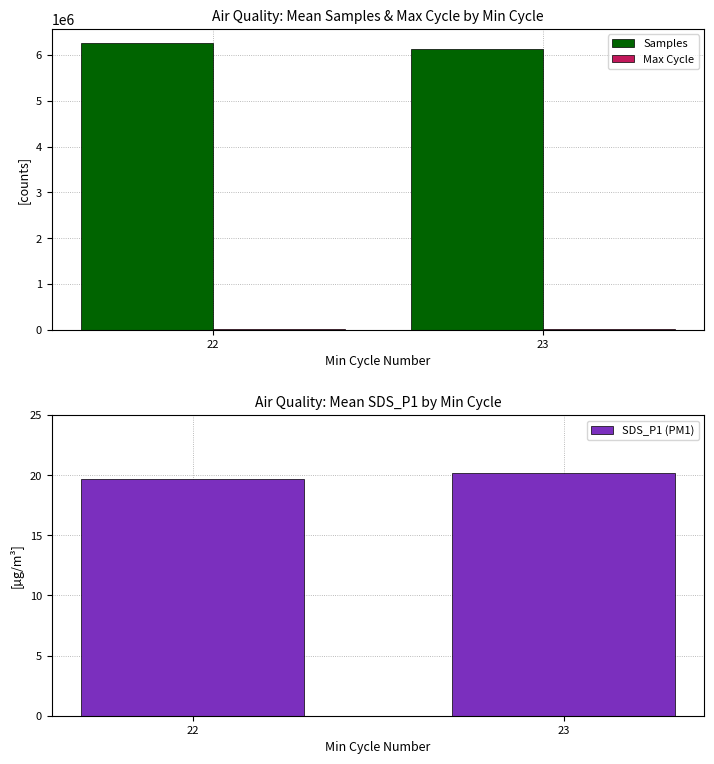

What is the average value of the SDS_P1 (PM1) series?

19.9